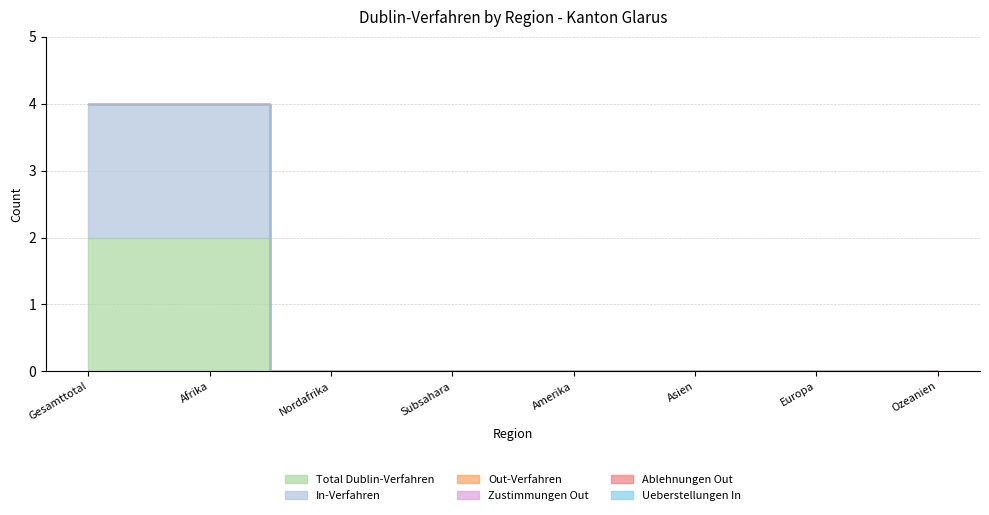

Is it true that Zustimmungen Out equals 0 at Nordafrika?

True